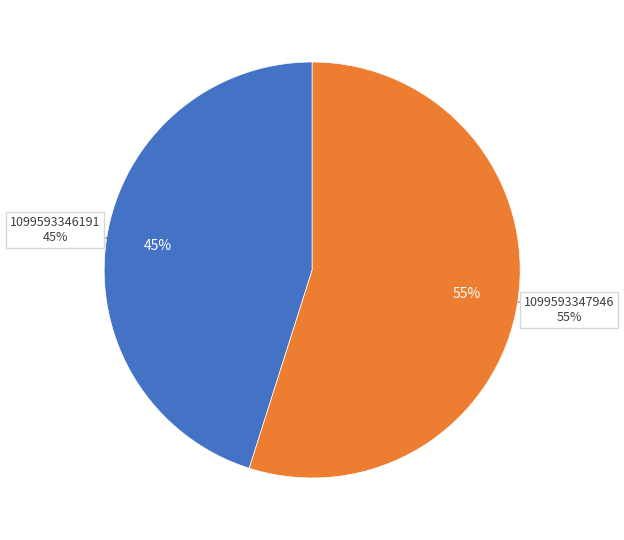

Rank the categories by value from lowest to highest.

1099593346191, 1099593347946